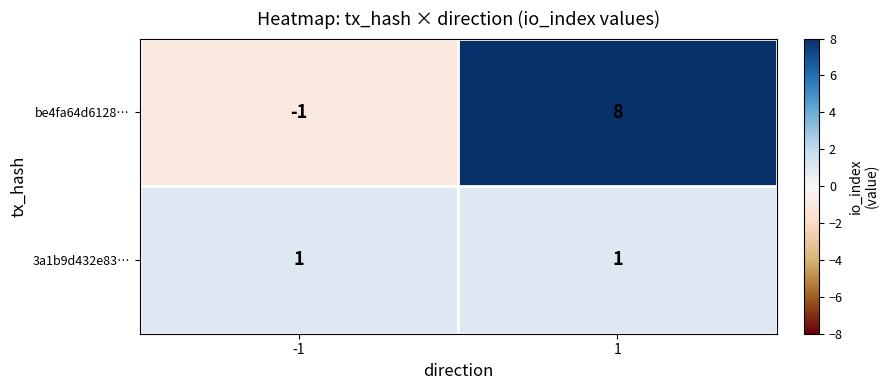

How many categories are shown in the chart?

2